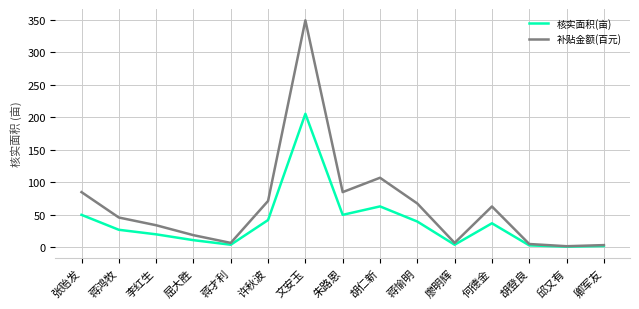

What are all the series names shown in the legend?

核实面积(亩), 补贴金额(百元)